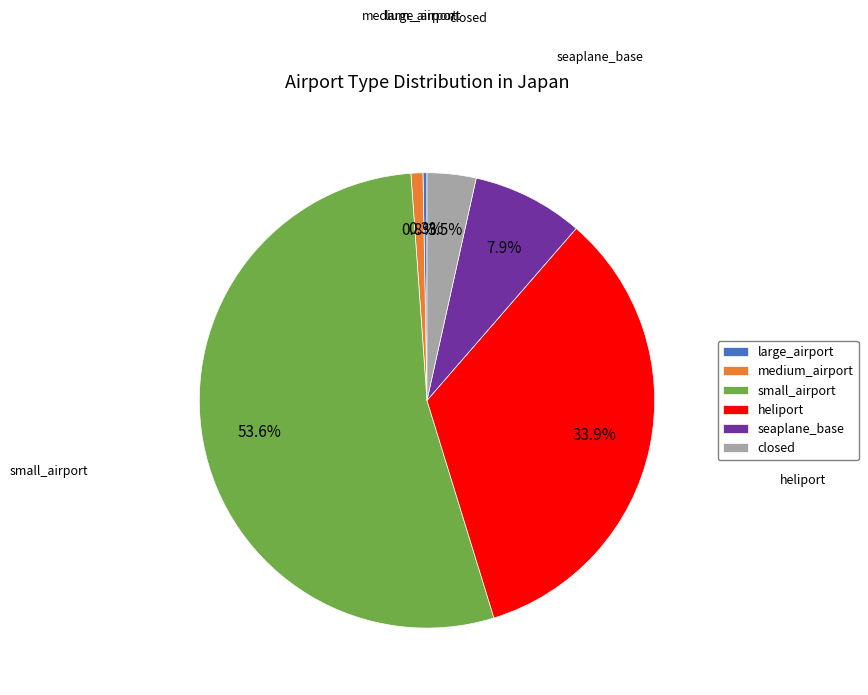

To the nearest percent, what portion does medium_airport represent?

1%